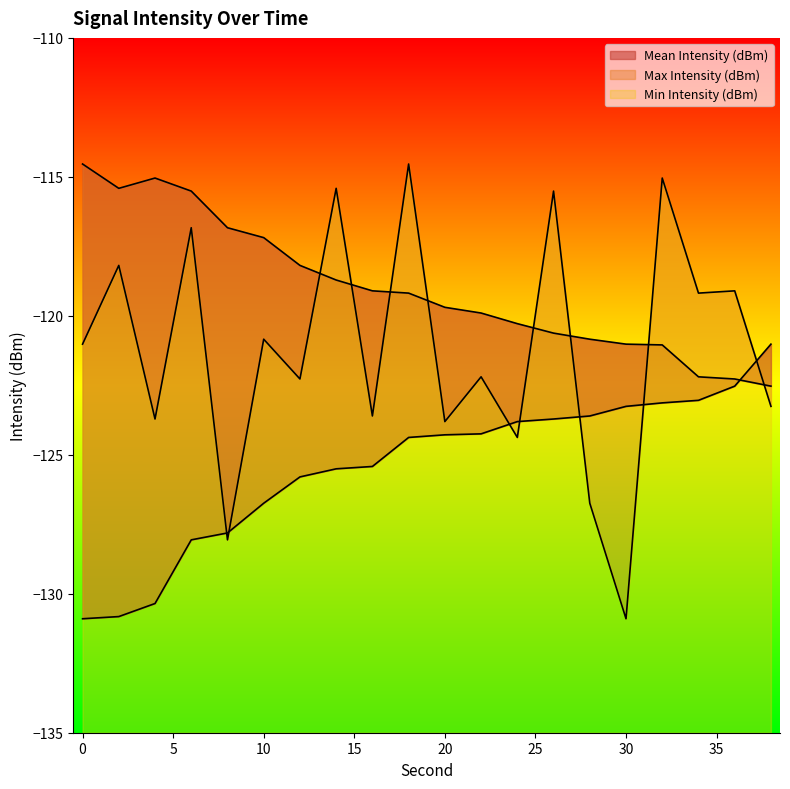

What are all the series names shown in the legend?

Mean Intensity (dBm), Max Intensity (dBm), Min Intensity (dBm)